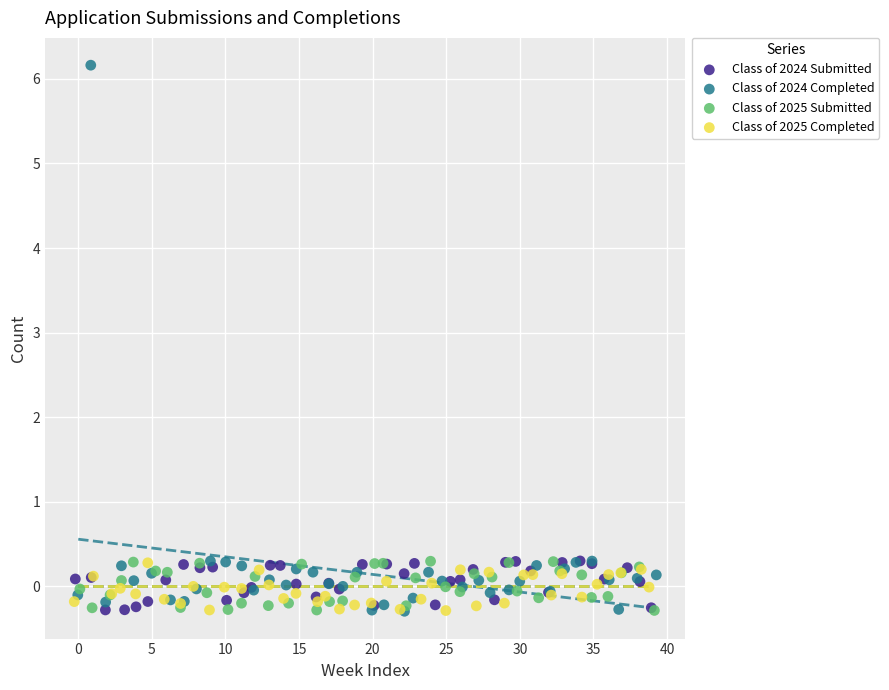

Which series contains the highest Y value?

Class of 2024 Completed